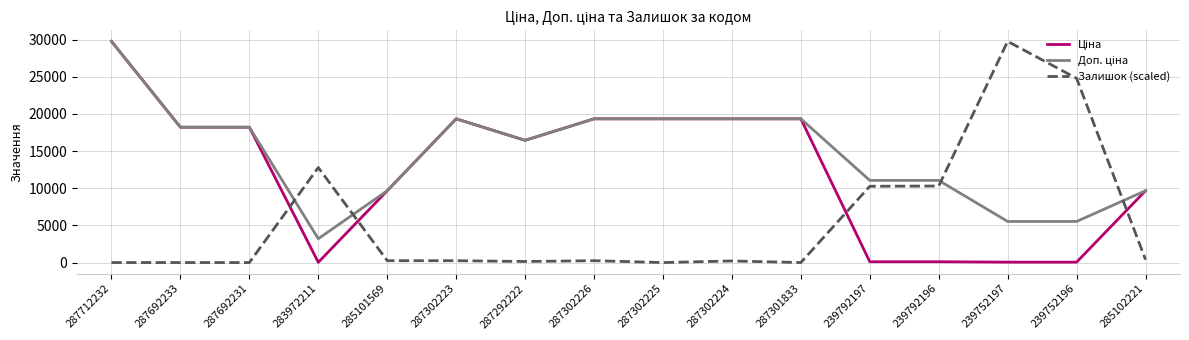

What is the total value across all series at 287712232?

59523.0